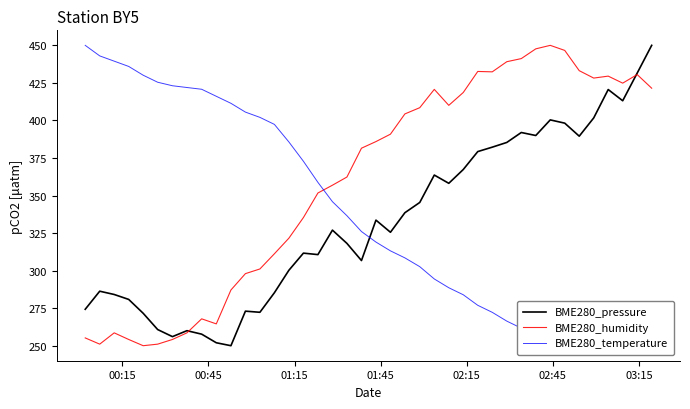

What is the lowest value of the BME280_humidity series?

250.0